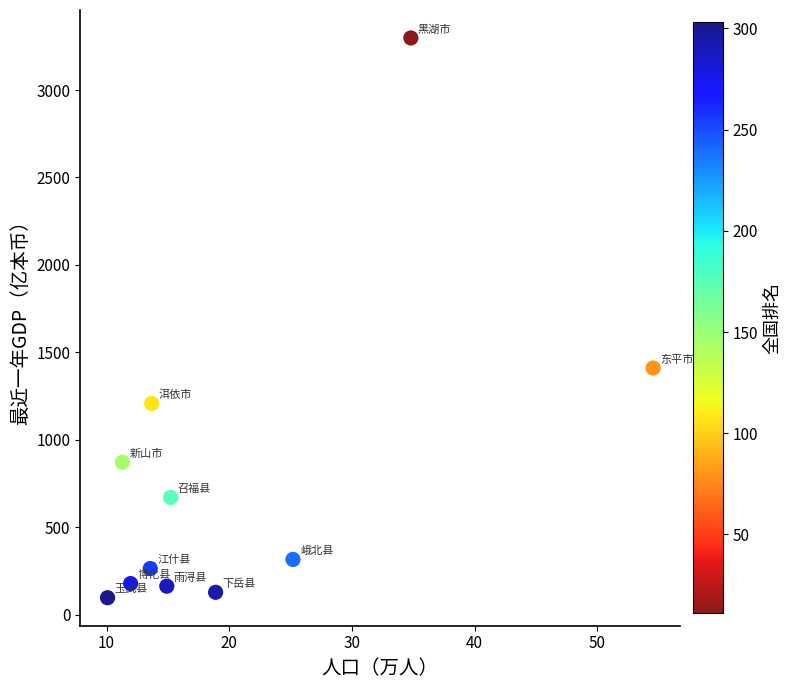

What is the average Y value?

781